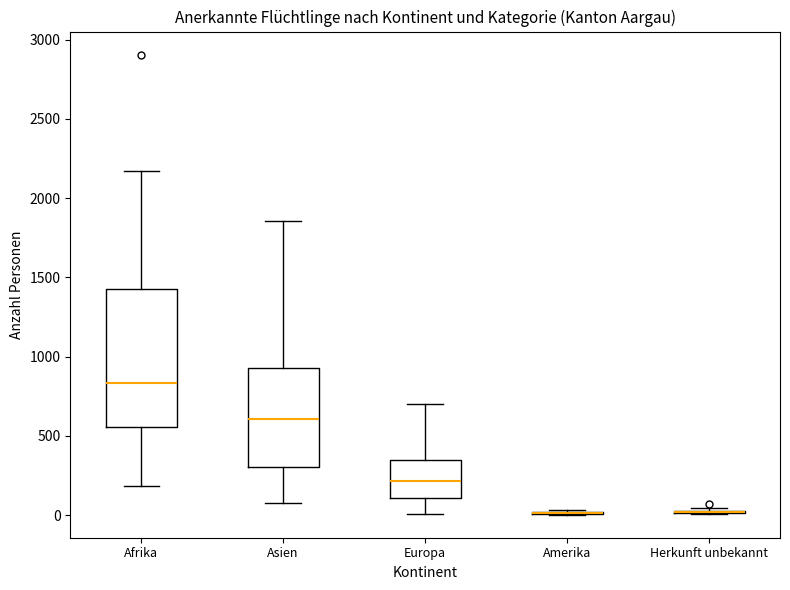

Reading left to right, read every box against the y-axis: the position of its median line, the range the box covers, and the ends of its whiskers. The values are not printed on the chart, so give them approximately, as read against the axis.

Afrika: median 850, box 550 to 1400, whiskers 200 to 2150
Asien: median 600, box 300 to 950, whiskers 100 to 1850
Europa: median 200, box 100 to 350, whiskers 0 to 700
Amerika: box collapsed to a line at 0, whiskers 0 to 50
Herkunft unbekannt: box collapsed to a line at 0, whiskers 0 to 50